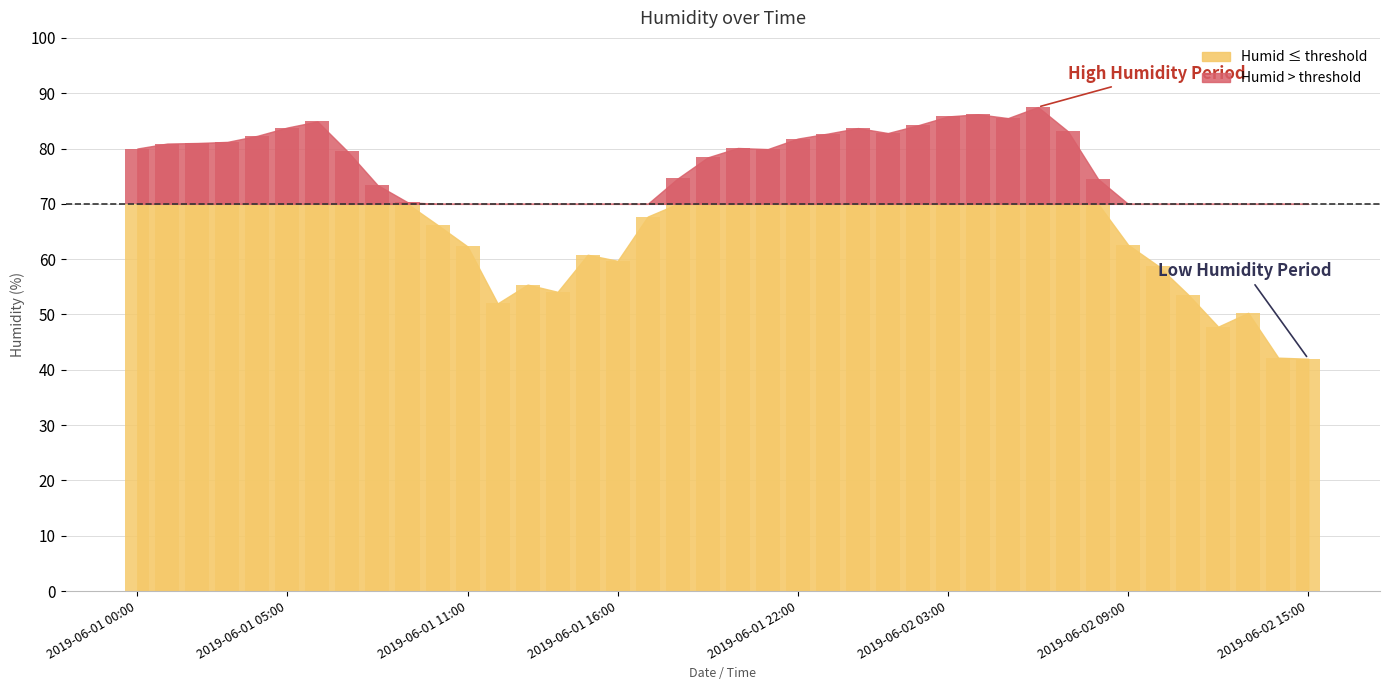

Where does the data first go above 79?

2019-06-01 00:00